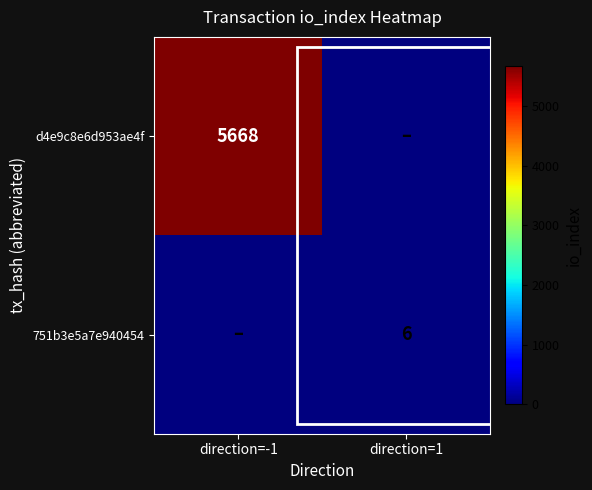

How many categories are shown in the chart?

2